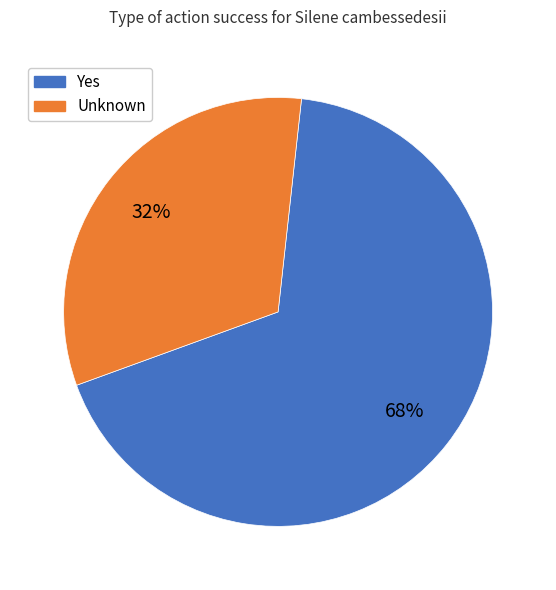

Is there any slice that represents more than half of the pie?

Yes